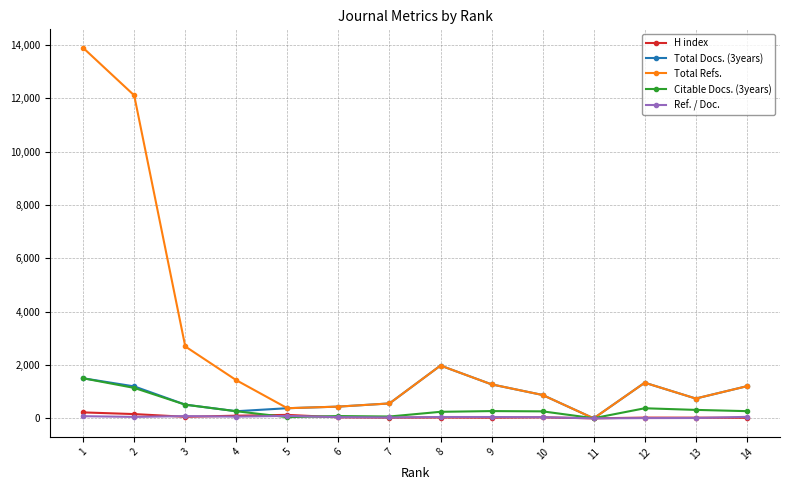

What is the total value across all series at 1?

17197